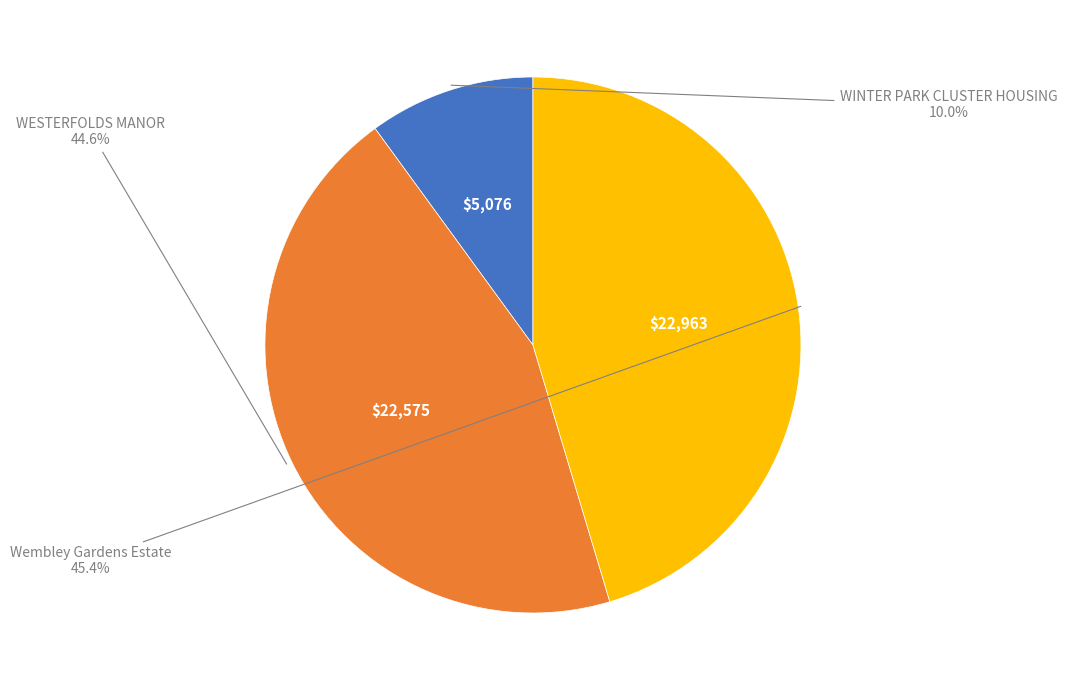

The WESTERFOLDS MANOR slice represents 32% of the pie. True or false?

False